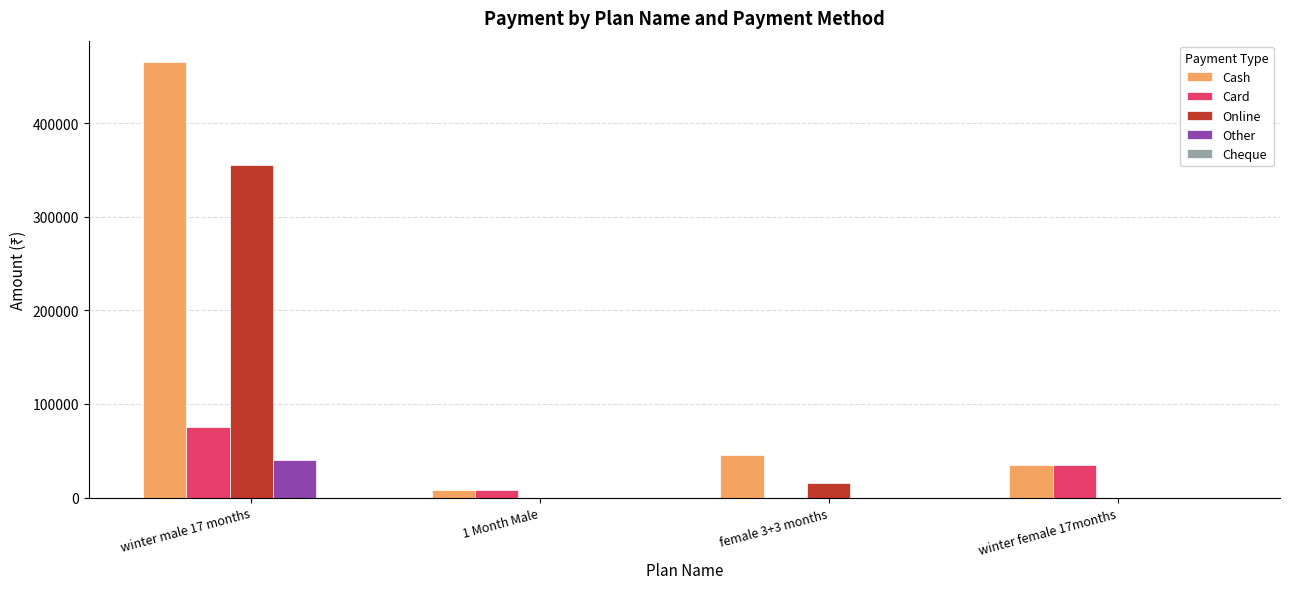

Which series has the largest total across all categories?

Cash